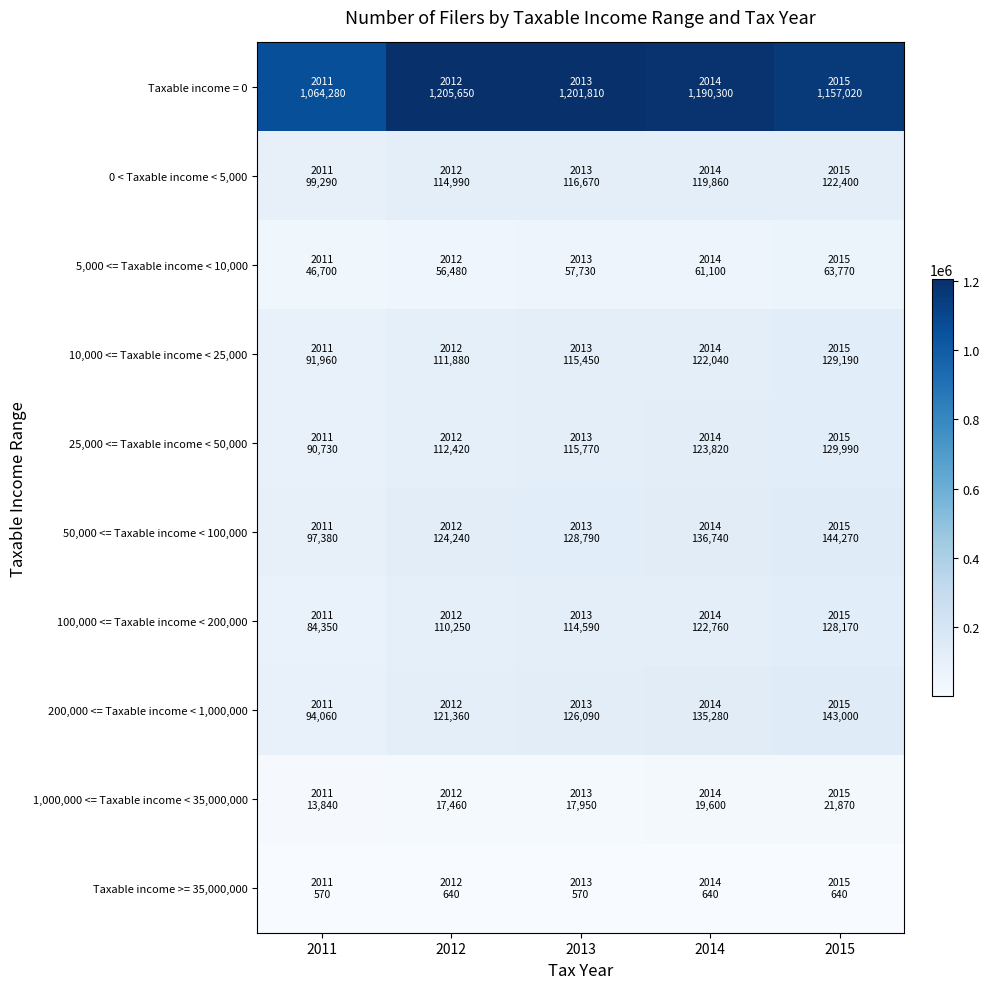

Reading right to left, what are all the values shown in this chart?

Taxable income = 0: 2015=1157020	2014=1190300	2013=1201810	2012=1205650	2011=1064280
0 < Taxable income < 5,000: 2015=122400	2014=119860	2013=116670	2012=114990	2011=99290
5,000 <= Taxable income < 10,000: 2015=63770	2014=61100	2013=57730	2012=56480	2011=46700
10,000 <= Taxable income < 25,000: 2015=129190	2014=122040	2013=115450	2012=111880	2011=91960
25,000 <= Taxable income < 50,000: 2015=129990	2014=123820	2013=115770	2012=112420	2011=90730
50,000 <= Taxable income < 100,000: 2015=144270	2014=136740	2013=128790	2012=124240	2011=97380
100,000 <= Taxable income < 200,000: 2015=128170	2014=122760	2013=114590	2012=110250	2011=84350
200,000 <= Taxable income < 1,000,000: 2015=143000	2014=135280	2013=126090	2012=121360	2011=94060
1,000,000 <= Taxable income < 35,000,000: 2015=21870	2014=19600	2013=17950	2012=17460	2011=13840
Taxable income >= 35,000,000: 2015=640	2014=640	2013=570	2012=640	2011=570